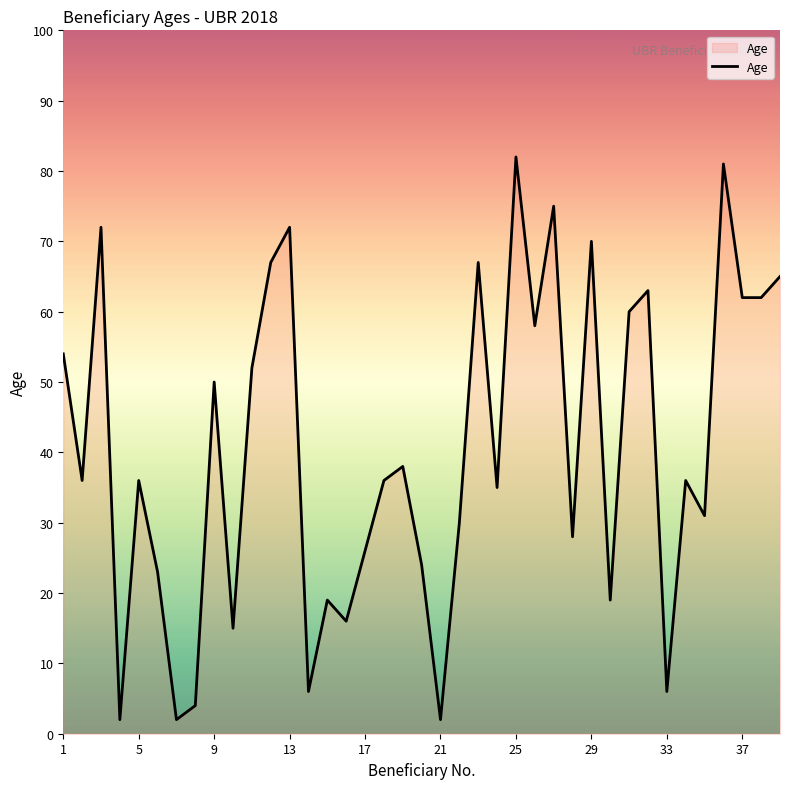

What is the greatest value displayed?

82